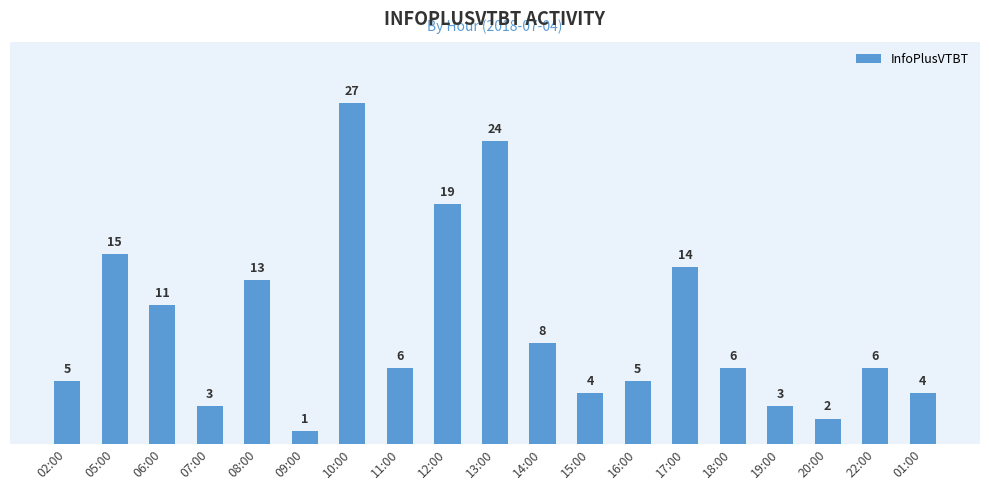

What is the label of the 3rd bar from the left?

06:00